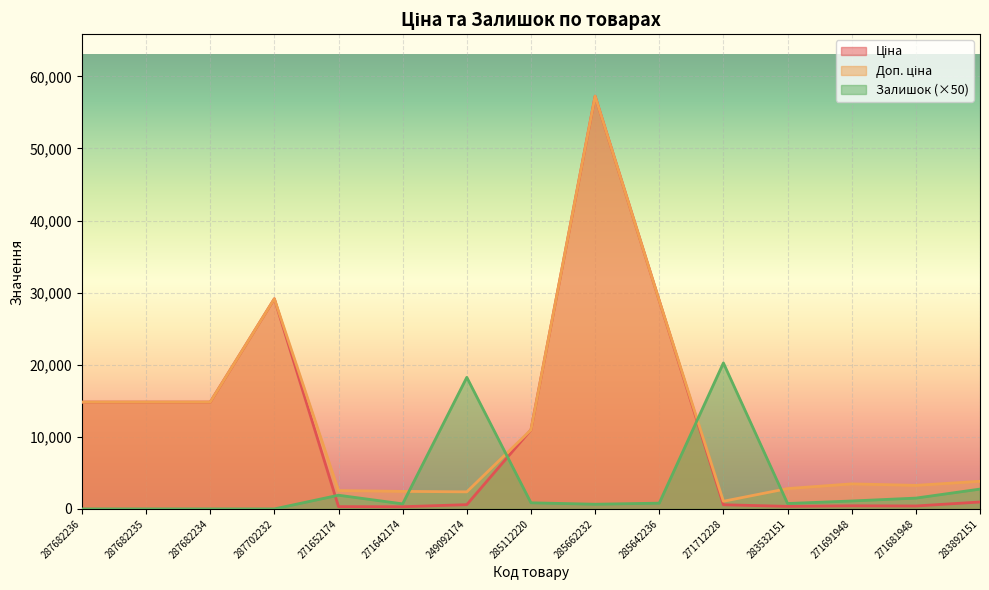

Where do Ціна and Залишок first cross each other?

287702232 and 271652174